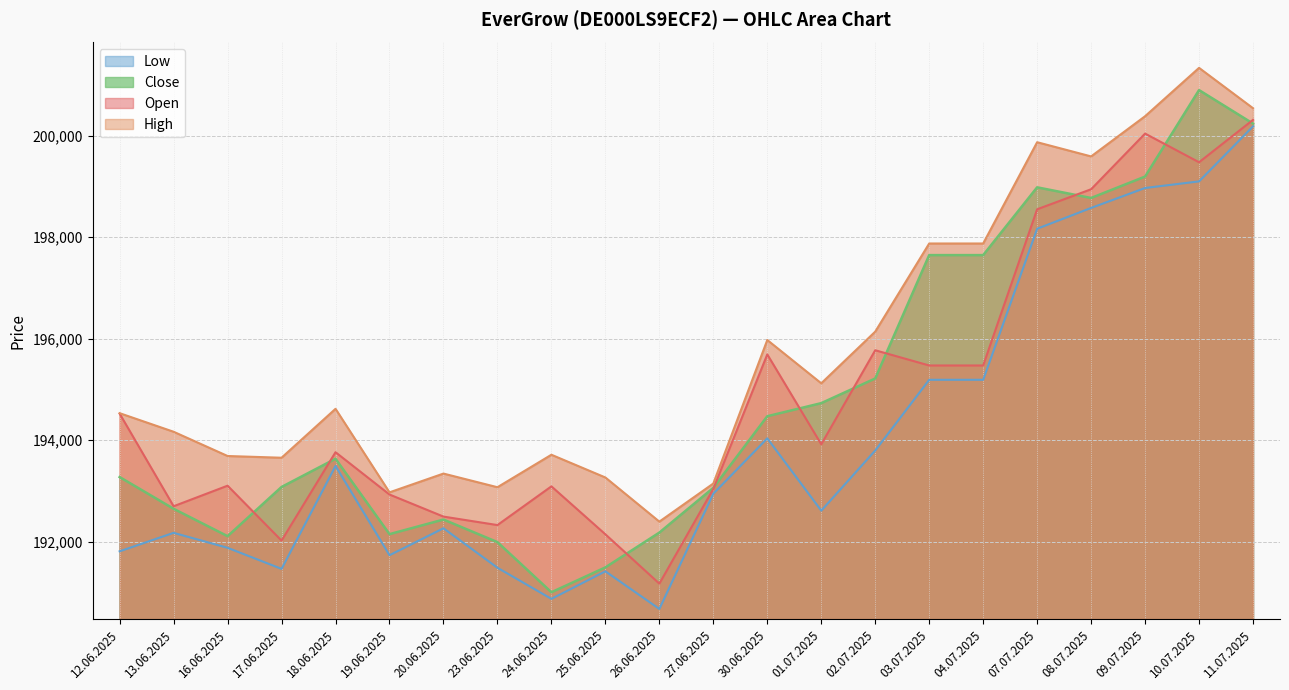

What is the sum of all High values?

4307299